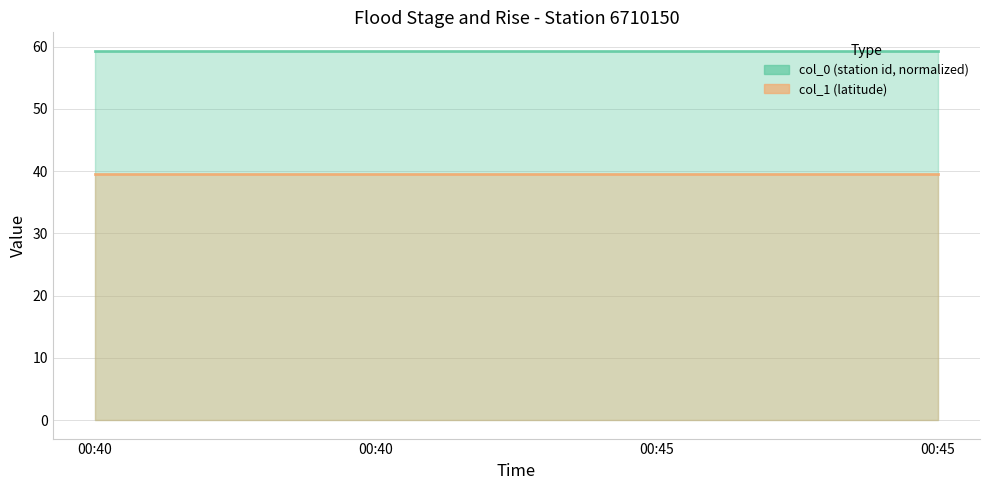

Which category has the lowest value in the col_0 line series?

00:40